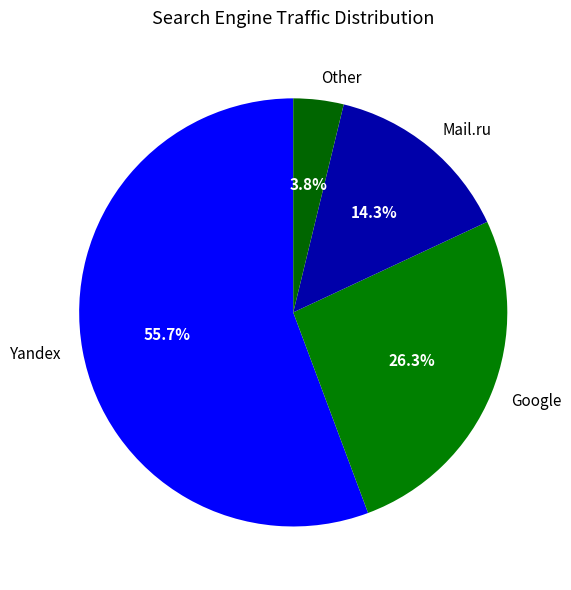

Rank the categories by value from lowest to highest.

Other, Mail.ru, Google, Yandex